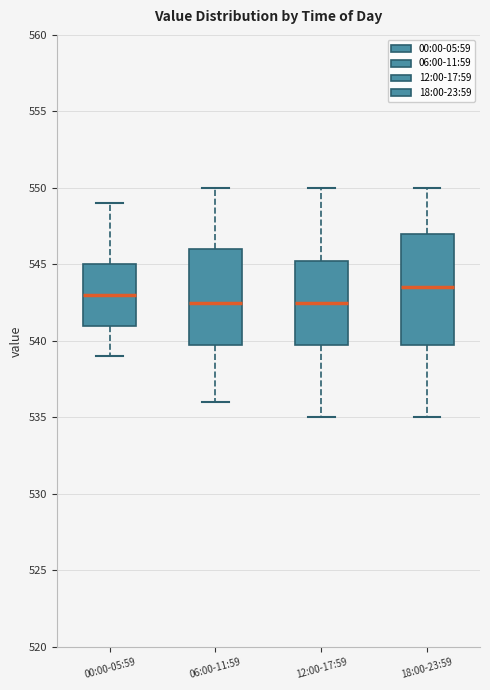

Comparing the boxes themselves (not the whiskers), which one is the tallest?

18:00-23:59